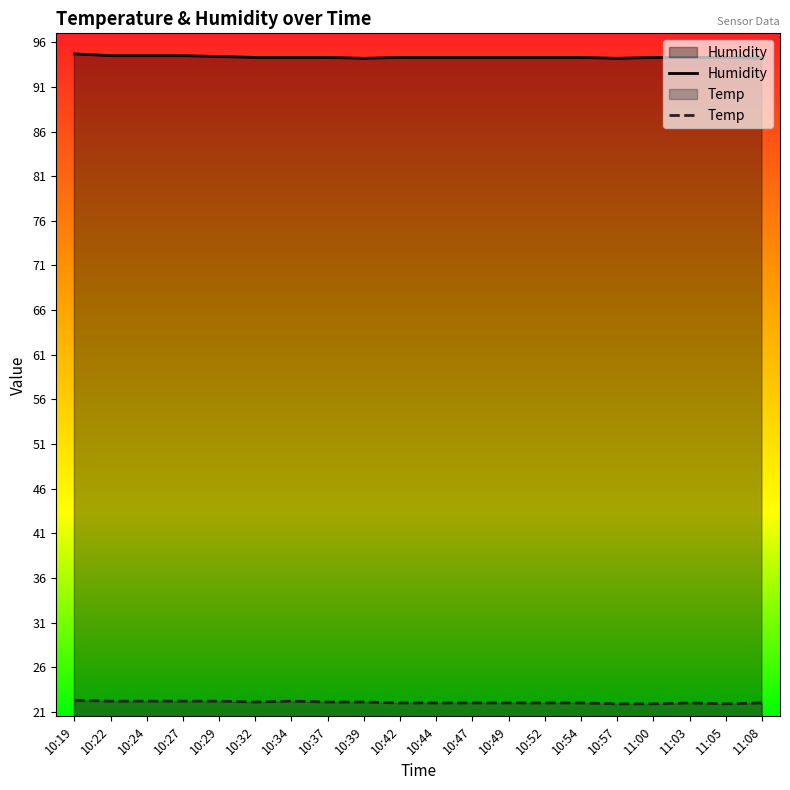

What is the difference between the second highest and second lowest values in the Temp series?

0.3